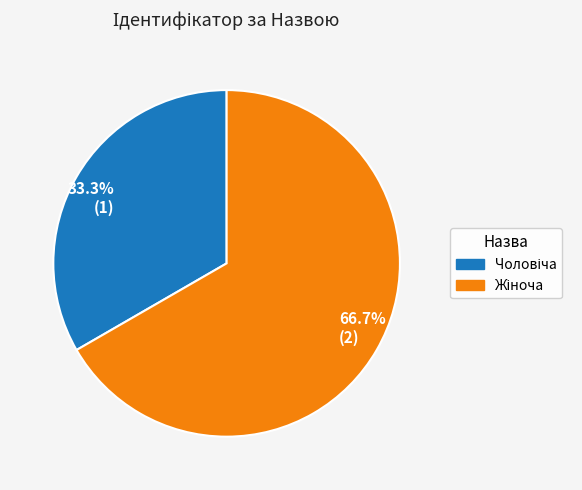

Is there a majority slice in this chart?

Yes